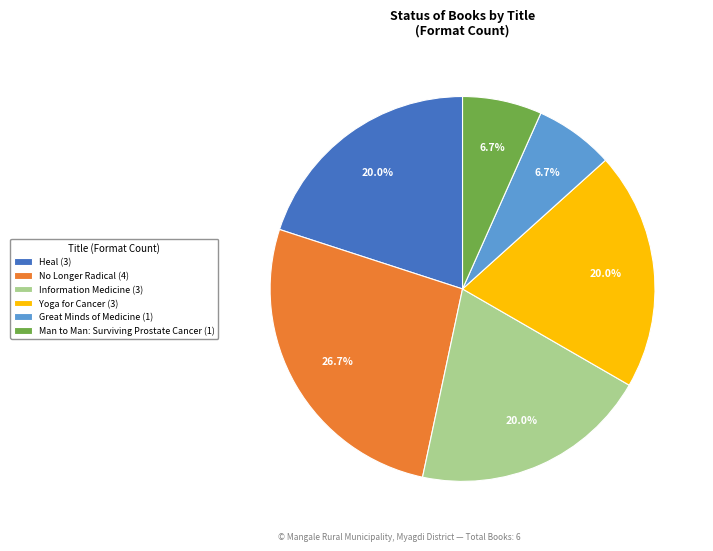

Which category has the biggest portion of the pie?

No Longer Radical